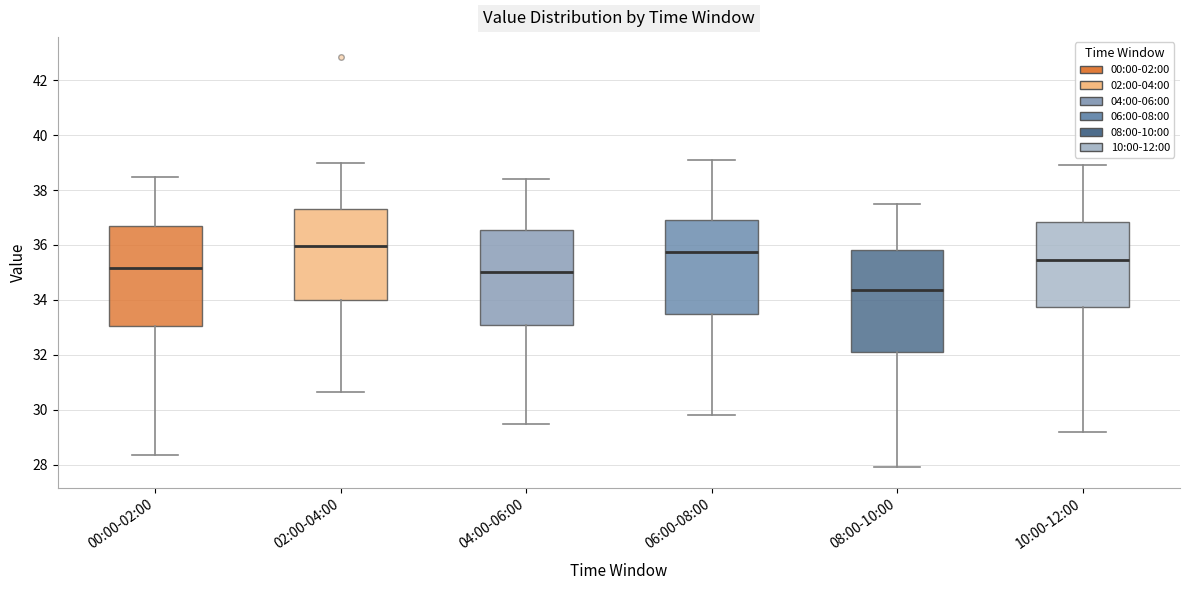

Reading left to right, read every box against the y-axis: the position of its median line, the range the box covers, and the ends of its whiskers. The values are not printed on the chart, so give them approximately, as read against the axis.

00:00-02:00: median 35.2, box 33.0 to 36.6, whiskers 28.4 to 38.4
02:00-04:00: median 36.0, box 34.0 to 37.4, whiskers 30.6 to 39.0
04:00-06:00: median 35.0, box 33.2 to 36.6, whiskers 29.6 to 38.4
06:00-08:00: median 35.8, box 33.4 to 37.0, whiskers 29.8 to 39.2
08:00-10:00: median 34.4, box 32.2 to 35.8, whiskers 28.0 to 37.6
10:00-12:00: median 35.4, box 33.8 to 36.8, whiskers 29.2 to 39.0